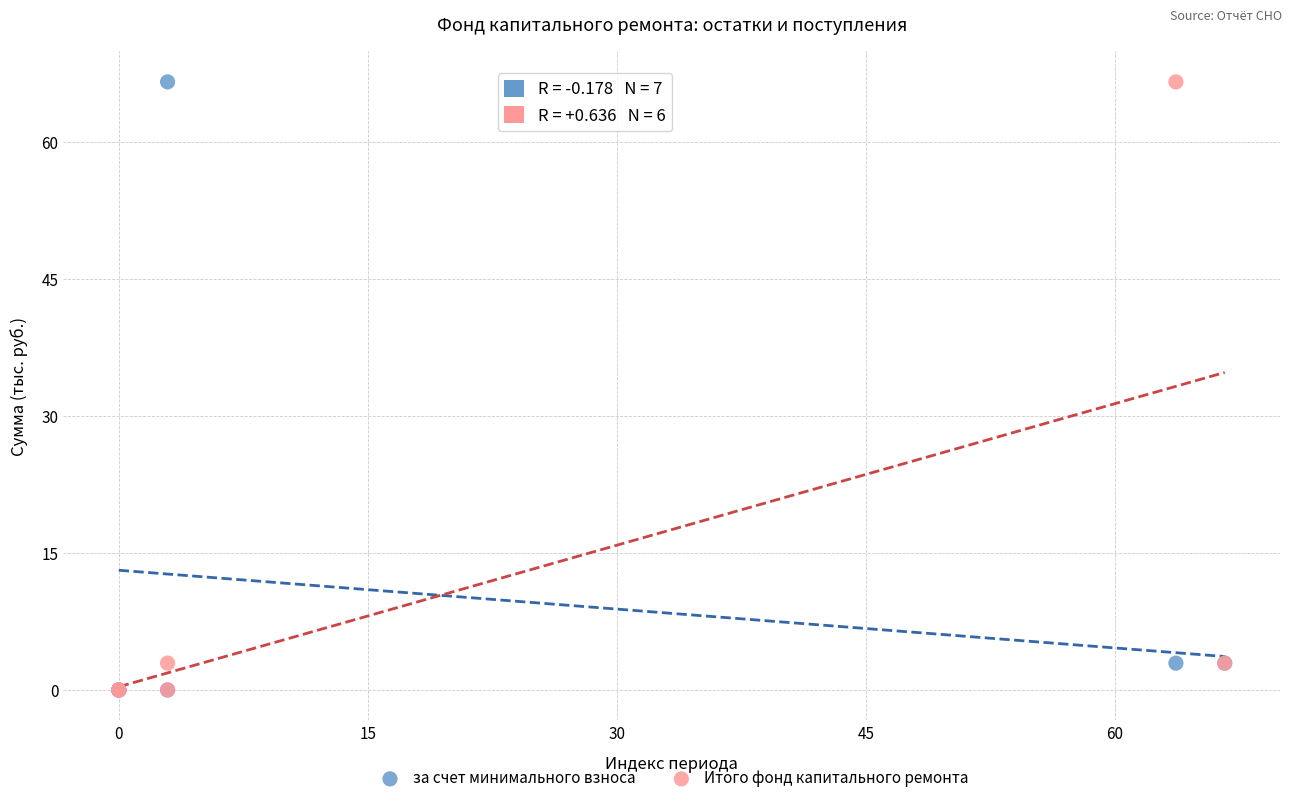

What are all the series names shown in the legend?

за счет минимального взноса, Итого фонд капитального ремонта